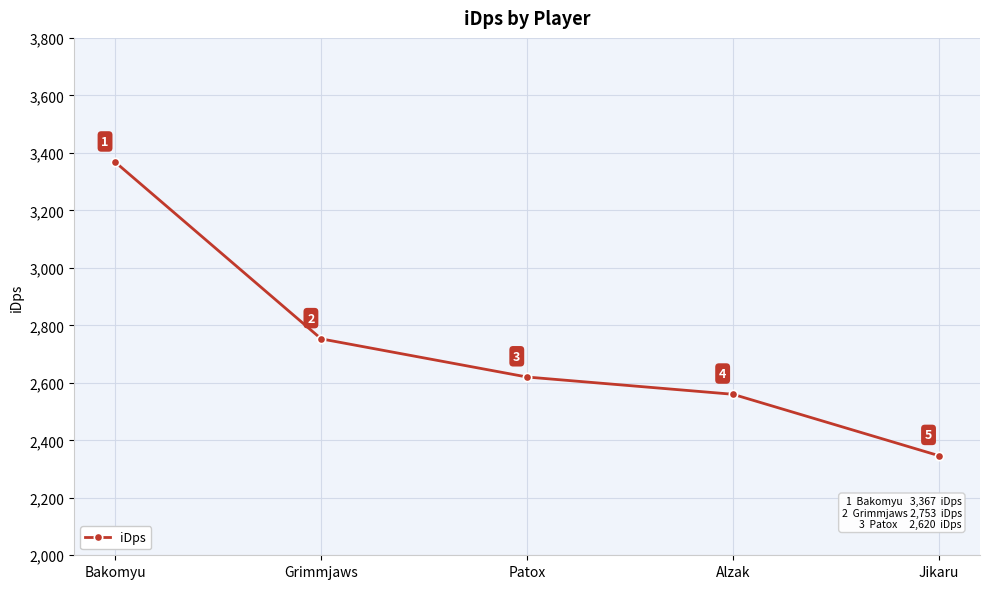

List the labels in order of value, smallest first.

Jikaru, Alzak, Patox, Grimmjaws, Bakomyu